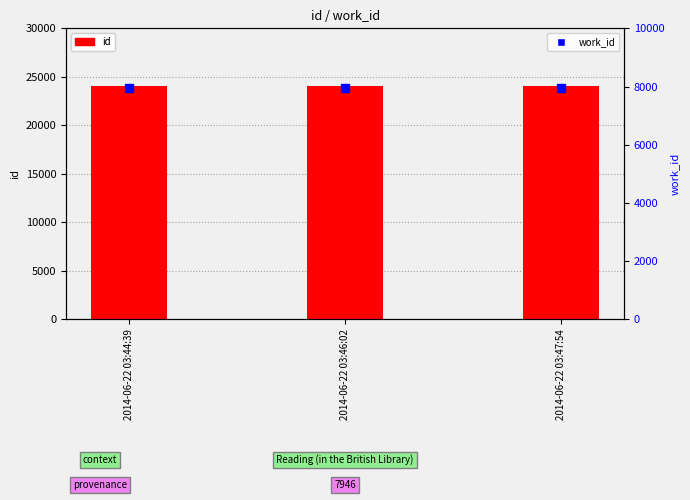

Is the value of work_id at 2014-06-22 03:47:54 greater than the value of id at 2014-06-22 03:47:54?

No